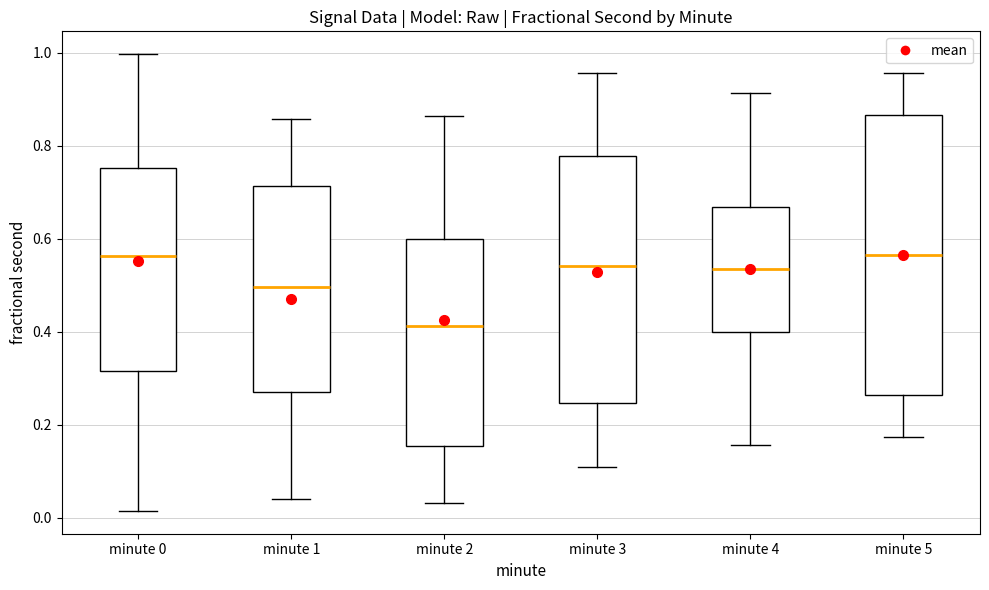

Reading left to right, transcribe this box plot: for each box, give where its median line is, the range the box spans, and where its two whiskers end, as read against the y-axis. The values are not printed on the chart, so give them approximately, as read against the axis.

minute 0: median 0.56, box 0.32 to 0.76, whiskers 0.02 to 1.00
minute 1: median 0.50, box 0.28 to 0.72, whiskers 0.04 to 0.86
minute 2: median 0.42, box 0.16 to 0.60, whiskers 0.04 to 0.86
minute 3: median 0.54, box 0.24 to 0.78, whiskers 0.10 to 0.96
minute 4: median 0.54, box 0.40 to 0.66, whiskers 0.16 to 0.92
minute 5: median 0.56, box 0.26 to 0.86, whiskers 0.18 to 0.96